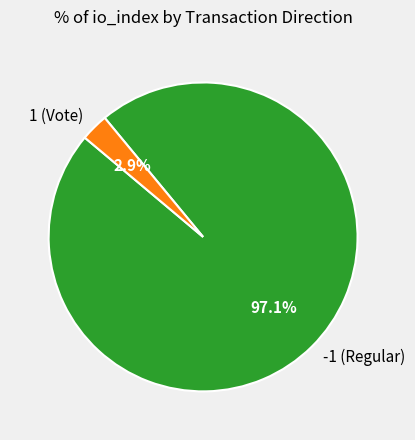

Between 1 (Vote) and -1 (Regular), which is larger?

-1 (Regular)